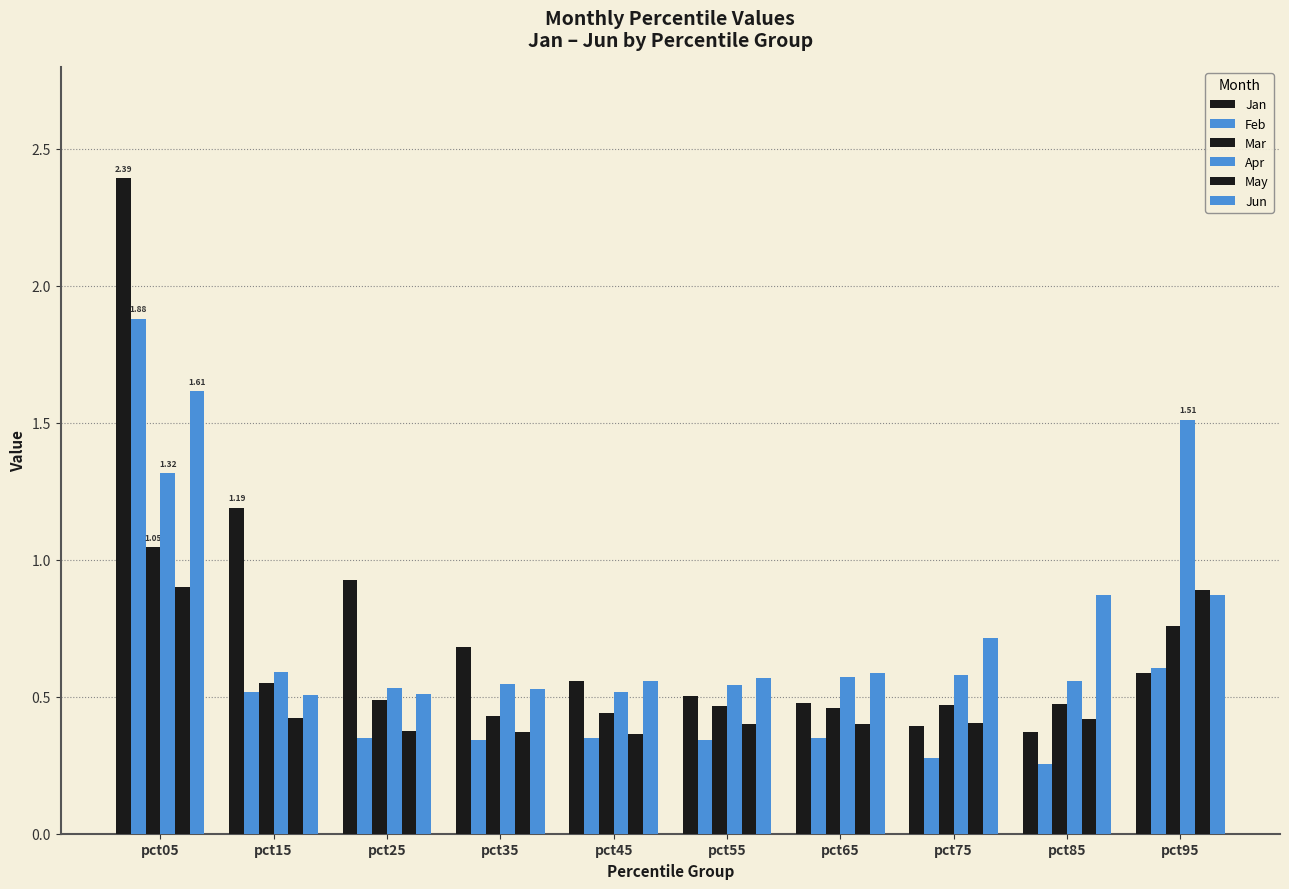

What is the maximum value for Mar?

1.0